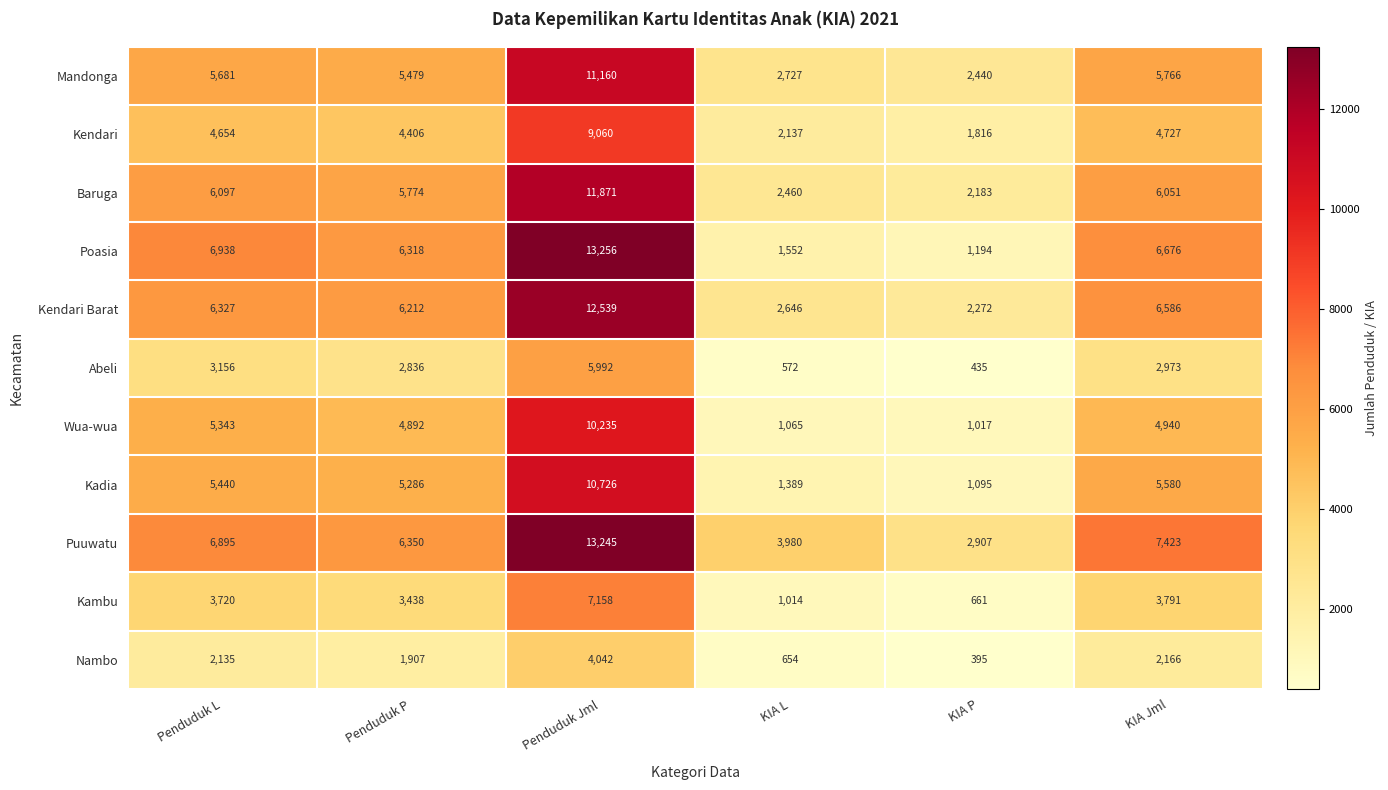

What is the spread (max minus min) of values at Penduduk P?

4443